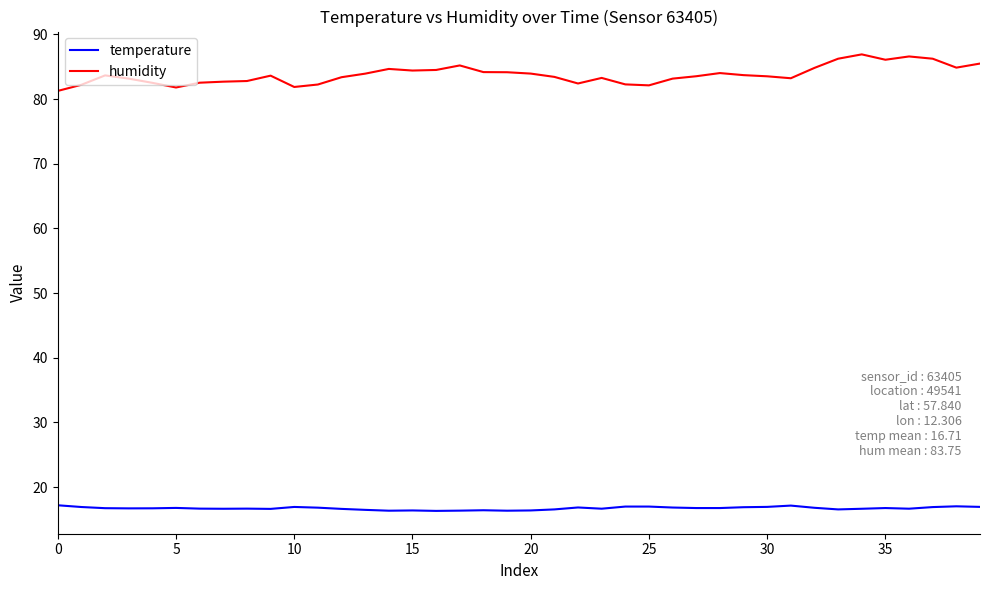

What is the greatest value displayed?

86.9